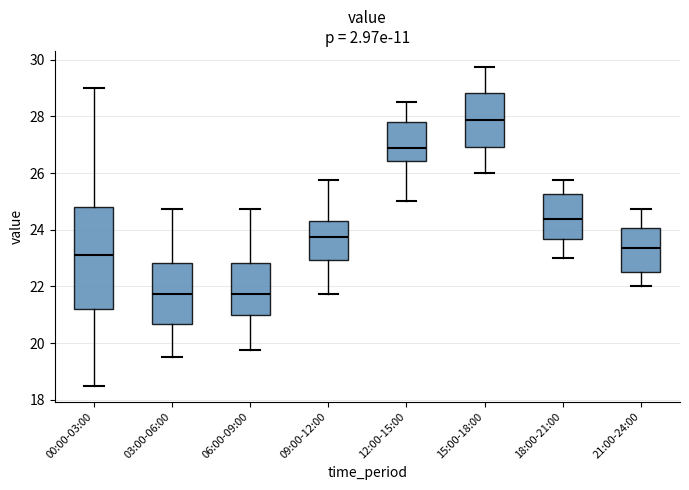

Reading left to right, read every box against the y-axis: the position of its median line, the range the box covers, and the ends of its whiskers. The values are not printed on the chart, so give them approximately, as read against the axis.

00:00-03:00: median 23.2, box 21.2 to 24.8, whiskers 18.6 to 29.0
03:00-06:00: median 21.8, box 20.6 to 22.8, whiskers 19.6 to 24.8
06:00-09:00: median 21.8, box 21.0 to 22.8, whiskers 19.8 to 24.8
09:00-12:00: median 23.8, box 23.0 to 24.4, whiskers 21.8 to 25.8
12:00-15:00: median 26.8, box 26.4 to 27.8, whiskers 25.0 to 28.6
15:00-18:00: median 27.8, box 27.0 to 28.8, whiskers 26.0 to 29.8
18:00-21:00: median 24.4, box 23.6 to 25.2, whiskers 23.0 to 25.8
21:00-24:00: median 23.4, box 22.6 to 24.0, whiskers 22.0 to 24.8